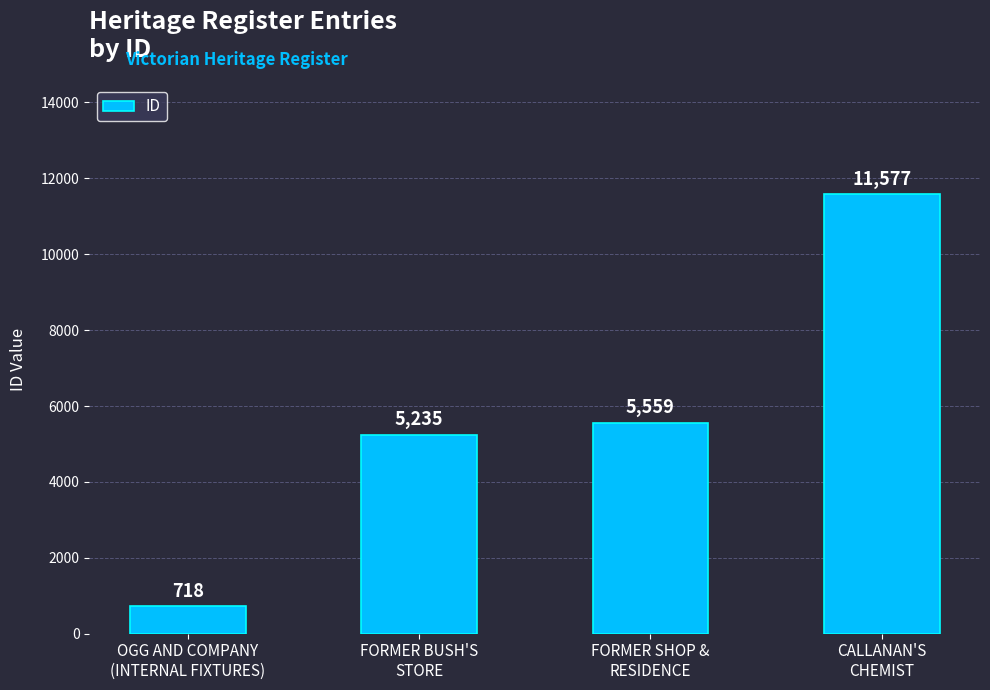

Does the chart contain any negative values?

No